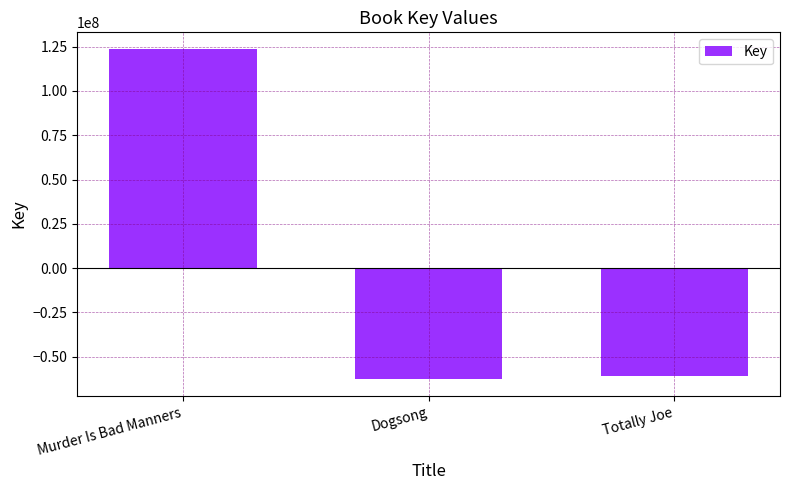

The chart shows a value of -62765874.3 at Dogsong. True or false?

True